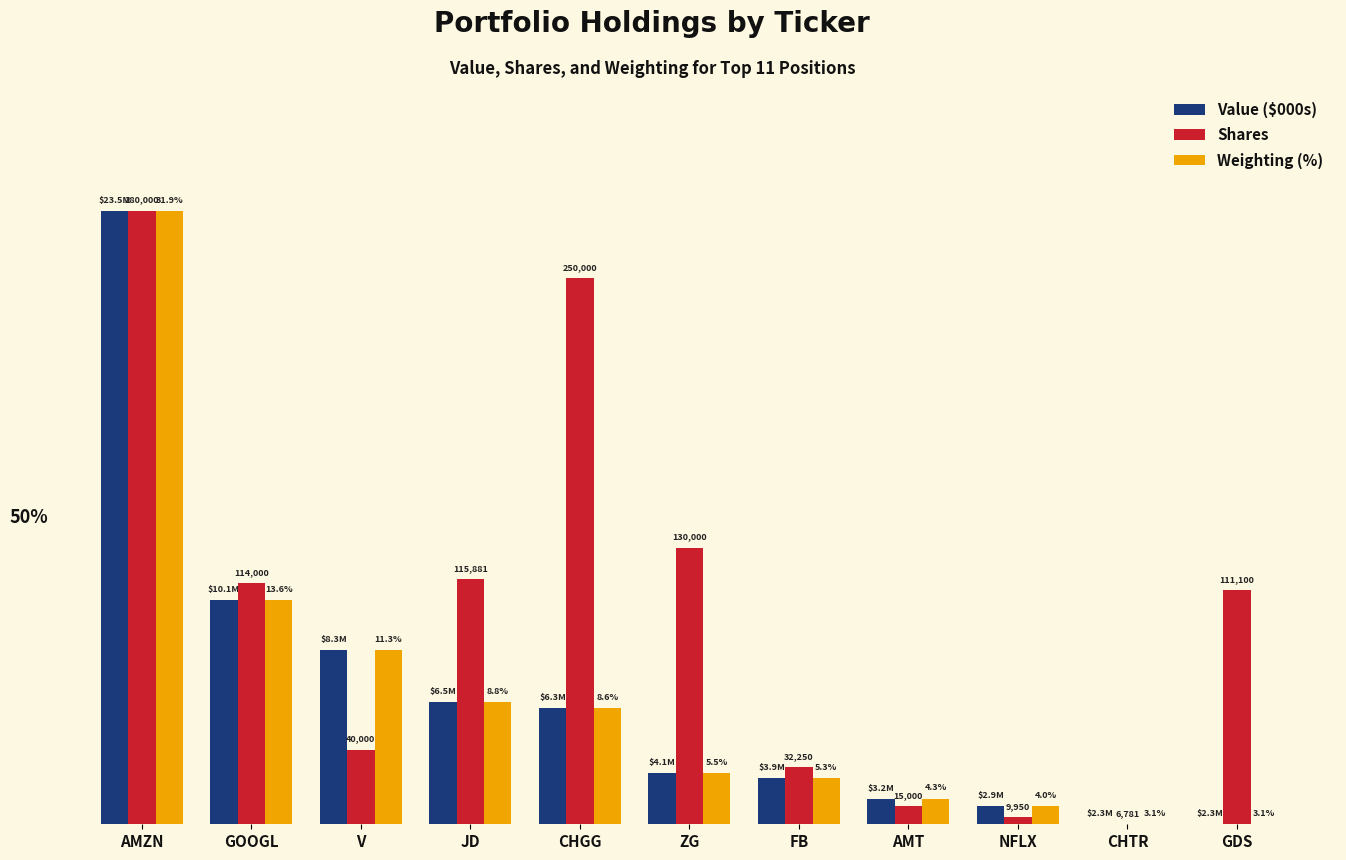

Reading left to right, extract all data points from this chart.

Value ($000s): AMZN=100.0	GOOGL=36.6	V=28.4	JD=19.8	CHGG=19.0	ZG=8.3	FB=7.5	AMT=4.2	NFLX=3.0	CHTR=0.0	GDS=0.0
Shares: AMZN=100.0	GOOGL=39.2	V=12.2	JD=39.9	CHGG=89.0	ZG=45.1	FB=9.3	AMT=3.0	NFLX=1.2	CHTR=0.0	GDS=38.2
Weighting (%): AMZN=100.0	GOOGL=36.6	V=28.4	JD=19.9	CHGG=19.0	ZG=8.3	FB=7.5	AMT=4.2	NFLX=3.0	CHTR=0.0	GDS=0.0